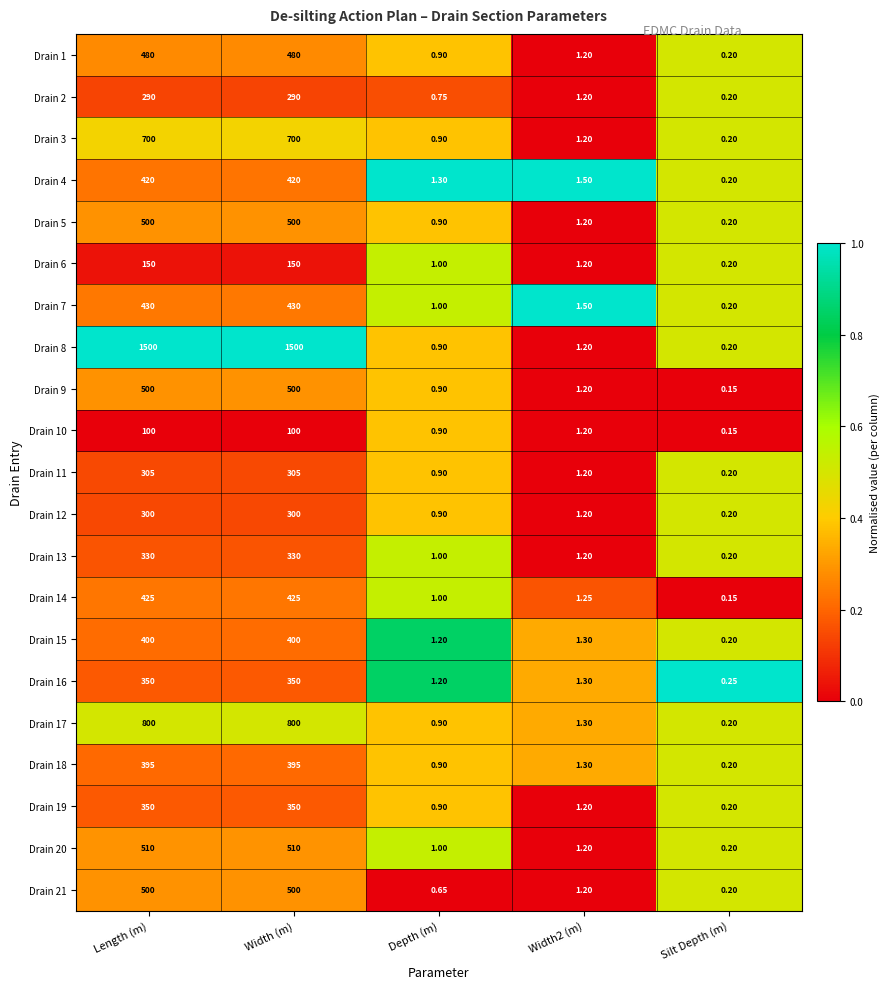

What is the total value across all series at Silt Depth (m)?

4.1